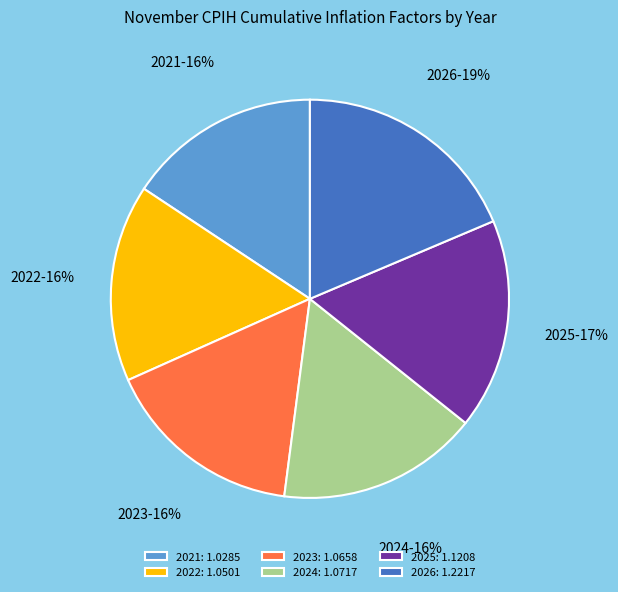

Does 2025 account for over 50% of the chart?

No